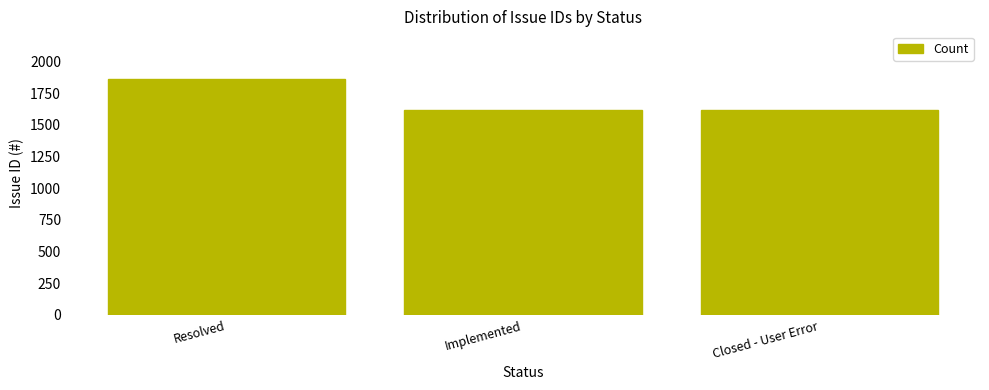

The chart shows a value of 612 at Resolved. True or false?

False